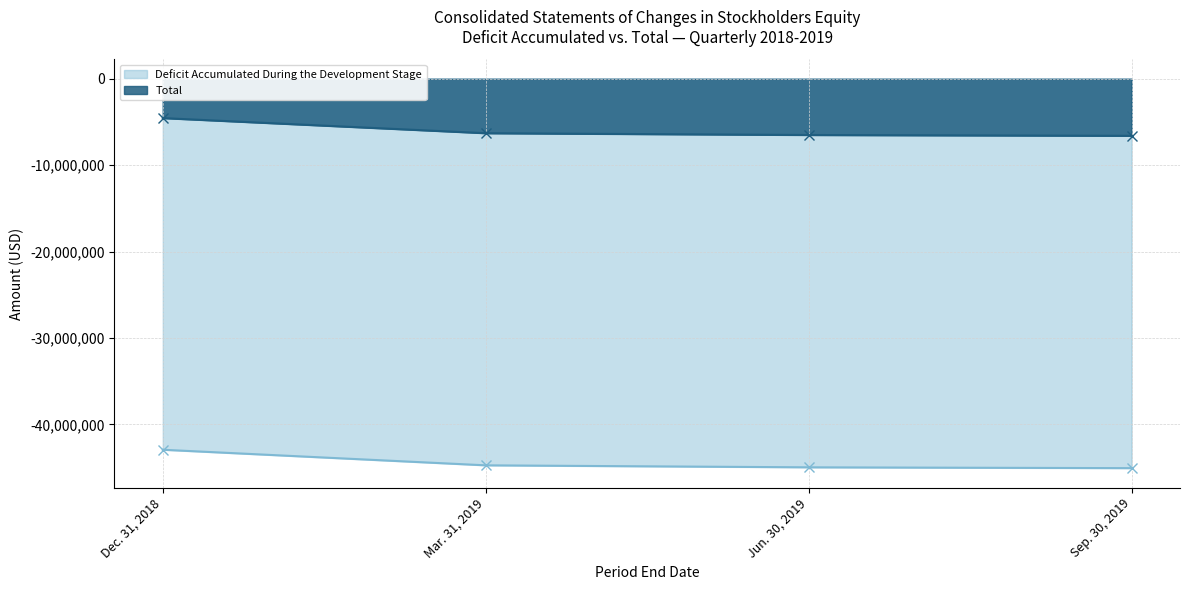

The Deficit Accumulated During the Development Stage series shows -42937760 at Dec. 31, 2018. True or false?

True